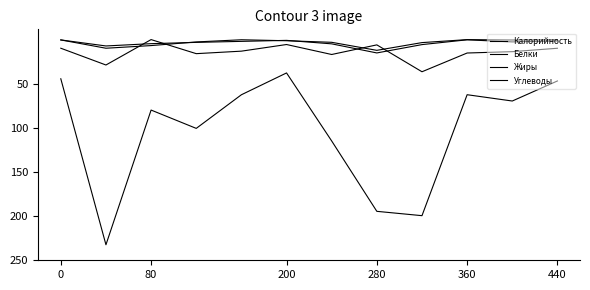

Does the chart display data point markers on the line(s)?

No